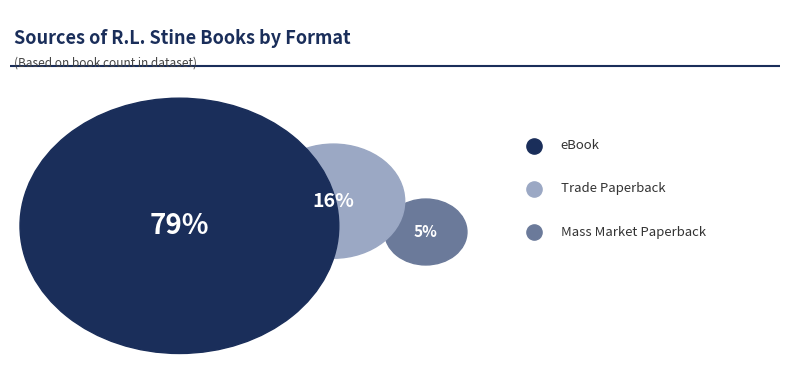

Rank the categories by value from lowest to highest.

Mass Market Paperback, Trade Paperback, eBook